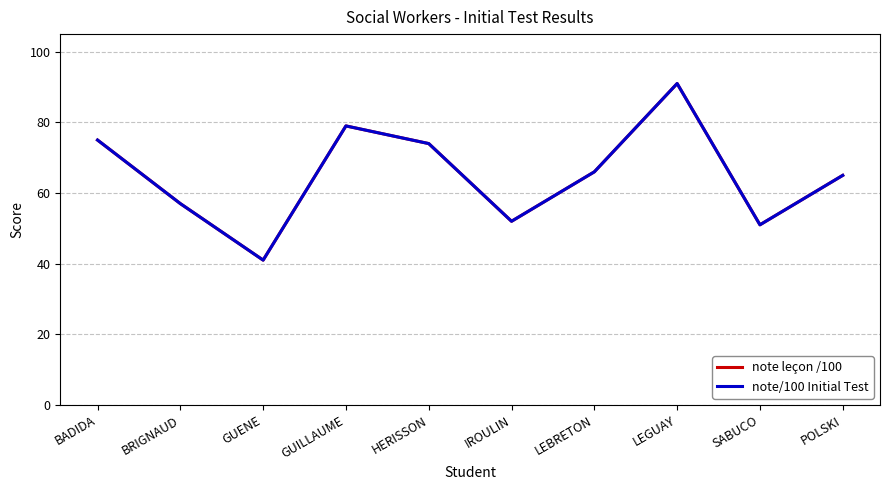

Does the chart display data point markers on the line(s)?

No